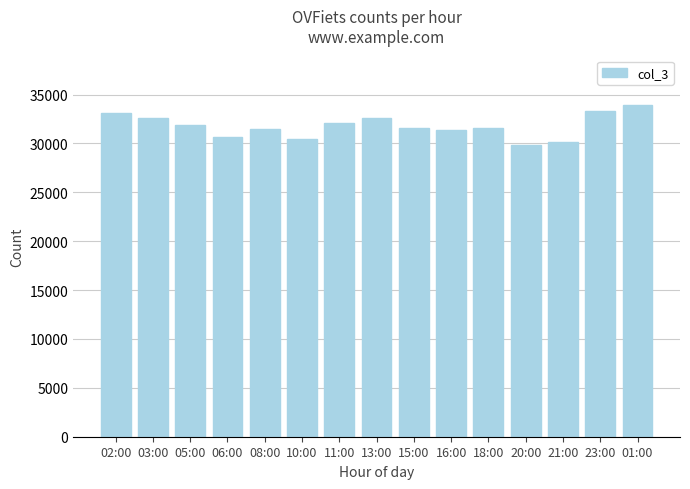

Is it true that the value at 05:00 is 31866?

True